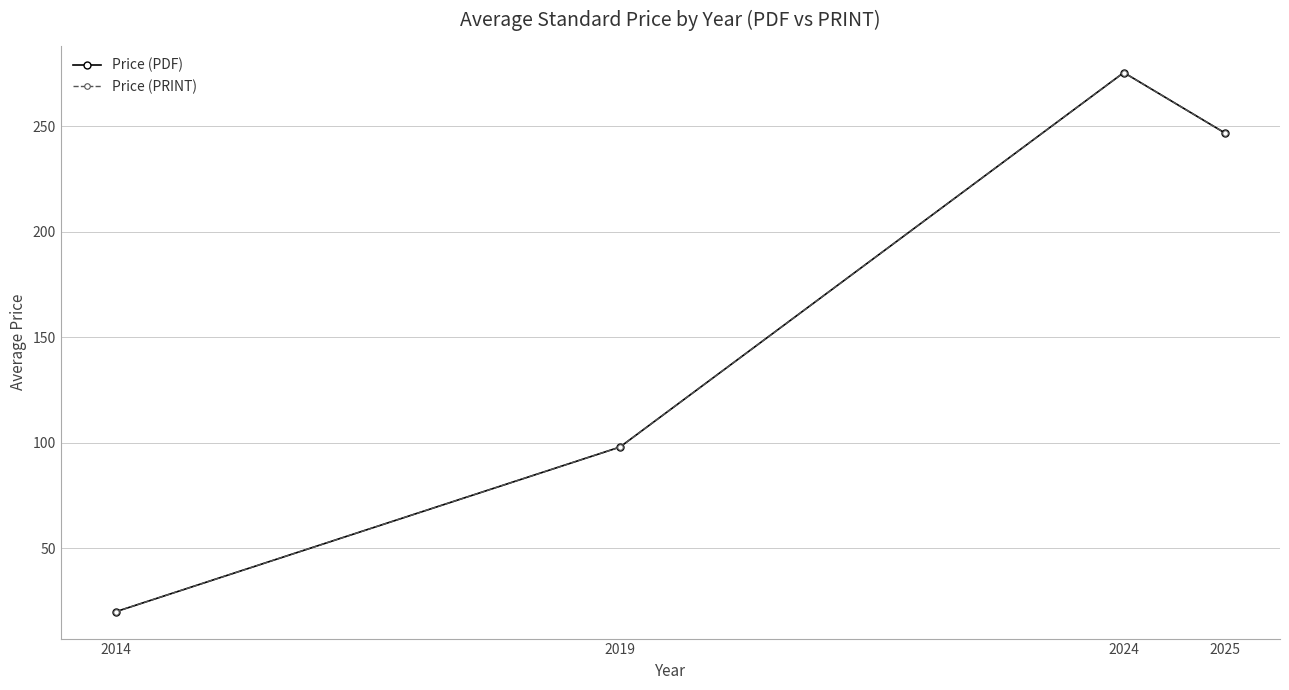

Between 2019 and 2024, which series saw the biggest shift?

Price (PDF)